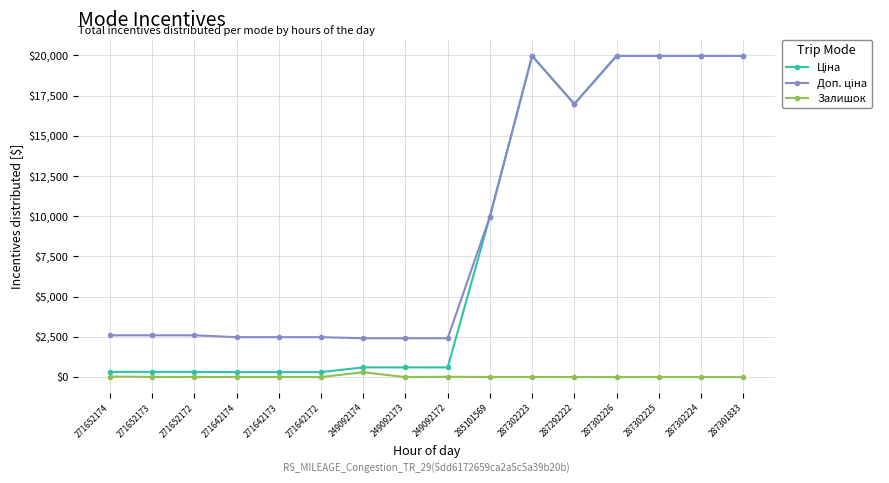

At how many categories does at least one series exceed 16277?

6